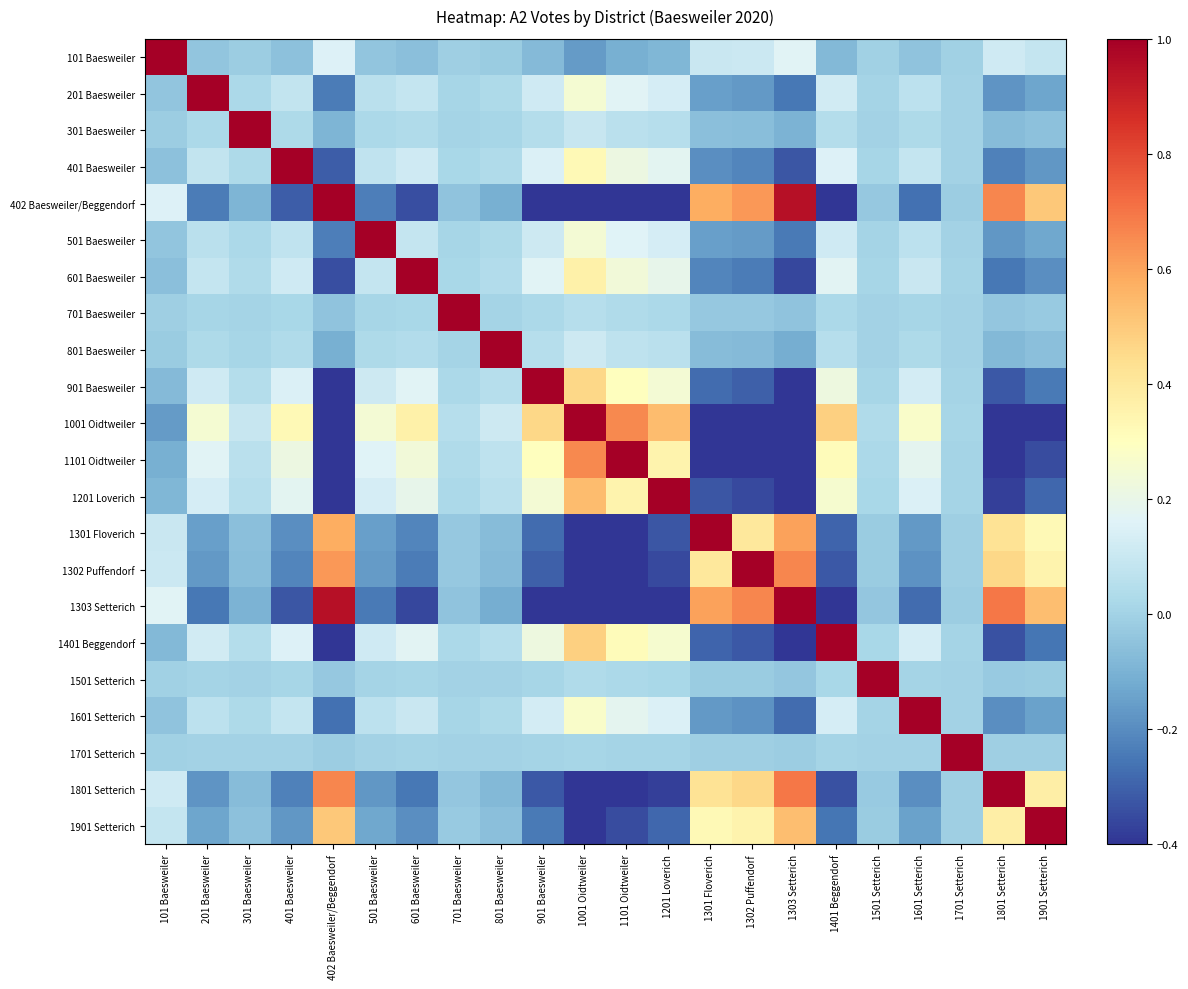

Reading left to right, list all the values displayed in this chart.

101 Baesweiler: 101 Baesweiler=1.0	201 Baesweiler=-0.0	301 Baesweiler=-0.0	401 Baesweiler=-0.1	402 Baesweiler/Beggendorf=0.2	501 Baesweiler=-0.0	601 Baesweiler=-0.1	701 Baesweiler=-0.0	801 Baesweiler=-0.0	901 Baesweiler=-0.1	1001 Oidtweiler=-0.2	1101 Oidtweiler=-0.1	1201 Loverich=-0.1	1301 Floverich=0.1	1302 Puffendorf=0.1	1303 Setterich=0.2	1401 Beggendorf=-0.1	1501 Setterich=-0.0	1601 Setterich=-0.0	1701 Setterich=-0.0	1801 Setterich=0.1	1901 Setterich=0.1
201 Baesweiler: 101 Baesweiler=-0.0	201 Baesweiler=1.0	301 Baesweiler=0.0	401 Baesweiler=0.1	402 Baesweiler/Beggendorf=-0.2	501 Baesweiler=0.1	601 Baesweiler=0.1	701 Baesweiler=0.0	801 Baesweiler=0.0	901 Baesweiler=0.1	1001 Oidtweiler=0.3	1101 Oidtweiler=0.2	1201 Loverich=0.1	1301 Floverich=-0.2	1302 Puffendorf=-0.2	1303 Setterich=-0.3	1401 Beggendorf=0.1	1501 Setterich=0.0	1601 Setterich=0.1	1701 Setterich=0.0	1801 Setterich=-0.2	1901 Setterich=-0.1
301 Baesweiler: 101 Baesweiler=-0.0	201 Baesweiler=0.0	301 Baesweiler=1.0	401 Baesweiler=0.0	402 Baesweiler/Beggendorf=-0.1	501 Baesweiler=0.0	601 Baesweiler=0.0	701 Baesweiler=0.0	801 Baesweiler=0.0	901 Baesweiler=0.0	1001 Oidtweiler=0.1	1101 Oidtweiler=0.1	1201 Loverich=0.1	1301 Floverich=-0.1	1302 Puffendorf=-0.1	1303 Setterich=-0.1	1401 Beggendorf=0.0	1501 Setterich=0.0	1601 Setterich=0.0	1701 Setterich=0.0	1801 Setterich=-0.1	1901 Setterich=-0.1
401 Baesweiler: 101 Baesweiler=-0.1	201 Baesweiler=0.1	301 Baesweiler=0.0	401 Baesweiler=1.0	402 Baesweiler/Beggendorf=-0.3	501 Baesweiler=0.1	601 Baesweiler=0.1	701 Baesweiler=0.0	801 Baesweiler=0.0	901 Baesweiler=0.1	1001 Oidtweiler=0.3	1101 Oidtweiler=0.2	1201 Loverich=0.2	1301 Floverich=-0.2	1302 Puffendorf=-0.2	1303 Setterich=-0.3	1401 Beggendorf=0.2	1501 Setterich=0.0	1601 Setterich=0.1	1701 Setterich=0.0	1801 Setterich=-0.2	1901 Setterich=-0.2
402 Baesweiler/Beggendorf: 101 Baesweiler=0.2	201 Baesweiler=-0.2	301 Baesweiler=-0.1	401 Baesweiler=-0.3	402 Baesweiler/Beggendorf=1.0	501 Baesweiler=-0.2	601 Baesweiler=-0.3	701 Baesweiler=-0.0	801 Baesweiler=-0.1	901 Baesweiler=-0.4	1001 Oidtweiler=-0.9	1101 Oidtweiler=-0.6	1201 Loverich=-0.5	1301 Floverich=0.6	1302 Puffendorf=0.6	1303 Setterich=0.9	1401 Beggendorf=-0.5	1501 Setterich=-0.0	1601 Setterich=-0.3	1701 Setterich=-0.0	1801 Setterich=0.7	1901 Setterich=0.5
501 Baesweiler: 101 Baesweiler=-0.0	201 Baesweiler=0.1	301 Baesweiler=0.0	401 Baesweiler=0.1	402 Baesweiler/Beggendorf=-0.2	501 Baesweiler=1.0	601 Baesweiler=0.1	701 Baesweiler=0.0	801 Baesweiler=0.0	901 Baesweiler=0.1	1001 Oidtweiler=0.2	1101 Oidtweiler=0.2	1201 Loverich=0.1	1301 Floverich=-0.1	1302 Puffendorf=-0.2	1303 Setterich=-0.2	1401 Beggendorf=0.1	1501 Setterich=0.0	1601 Setterich=0.1	1701 Setterich=0.0	1801 Setterich=-0.2	1901 Setterich=-0.1
601 Baesweiler: 101 Baesweiler=-0.1	201 Baesweiler=0.1	301 Baesweiler=0.0	401 Baesweiler=0.1	402 Baesweiler/Beggendorf=-0.3	501 Baesweiler=0.1	601 Baesweiler=1.0	701 Baesweiler=0.0	801 Baesweiler=0.0	901 Baesweiler=0.2	1001 Oidtweiler=0.4	1101 Oidtweiler=0.2	1201 Loverich=0.2	1301 Floverich=-0.2	1302 Puffendorf=-0.2	1303 Setterich=-0.4	1401 Beggendorf=0.2	1501 Setterich=0.0	1601 Setterich=0.1	1701 Setterich=0.0	1801 Setterich=-0.3	1901 Setterich=-0.2
701 Baesweiler: 101 Baesweiler=-0.0	201 Baesweiler=0.0	301 Baesweiler=0.0	401 Baesweiler=0.0	402 Baesweiler/Beggendorf=-0.0	501 Baesweiler=0.0	601 Baesweiler=0.0	701 Baesweiler=1.0	801 Baesweiler=0.0	901 Baesweiler=0.0	1001 Oidtweiler=0.0	1101 Oidtweiler=0.0	1201 Loverich=0.0	1301 Floverich=-0.0	1302 Puffendorf=-0.0	1303 Setterich=-0.0	1401 Beggendorf=0.0	1501 Setterich=0.0	1601 Setterich=0.0	1701 Setterich=0.0	1801 Setterich=-0.0	1901 Setterich=-0.0
801 Baesweiler: 101 Baesweiler=-0.0	201 Baesweiler=0.0	301 Baesweiler=0.0	401 Baesweiler=0.0	402 Baesweiler/Beggendorf=-0.1	501 Baesweiler=0.0	601 Baesweiler=0.0	701 Baesweiler=0.0	801 Baesweiler=1.0	901 Baesweiler=0.1	1001 Oidtweiler=0.1	1101 Oidtweiler=0.1	1201 Loverich=0.1	1301 Floverich=-0.1	1302 Puffendorf=-0.1	1303 Setterich=-0.1	1401 Beggendorf=0.1	1501 Setterich=0.0	1601 Setterich=0.0	1701 Setterich=0.0	1801 Setterich=-0.1	1901 Setterich=-0.1
901 Baesweiler: 101 Baesweiler=-0.1	201 Baesweiler=0.1	301 Baesweiler=0.0	401 Baesweiler=0.1	402 Baesweiler/Beggendorf=-0.4	501 Baesweiler=0.1	601 Baesweiler=0.2	701 Baesweiler=0.0	801 Baesweiler=0.1	901 Baesweiler=1.0	1001 Oidtweiler=0.5	1101 Oidtweiler=0.3	1201 Loverich=0.2	1301 Floverich=-0.3	1302 Puffendorf=-0.3	1303 Setterich=-0.5	1401 Beggendorf=0.2	1501 Setterich=0.0	1601 Setterich=0.1	1701 Setterich=0.0	1801 Setterich=-0.3	1901 Setterich=-0.2
1001 Oidtweiler: 101 Baesweiler=-0.2	201 Baesweiler=0.3	301 Baesweiler=0.1	401 Baesweiler=0.3	402 Baesweiler/Beggendorf=-0.9	501 Baesweiler=0.2	601 Baesweiler=0.4	701 Baesweiler=0.0	801 Baesweiler=0.1	901 Baesweiler=0.5	1001 Oidtweiler=1.0	1101 Oidtweiler=0.7	1201 Loverich=0.5	1301 Floverich=-0.6	1302 Puffendorf=-0.7	1303 Setterich=-1.0	1401 Beggendorf=0.5	1501 Setterich=0.0	1601 Setterich=0.3	1701 Setterich=0.0	1801 Setterich=-0.7	1901 Setterich=-0.5
1101 Oidtweiler: 101 Baesweiler=-0.1	201 Baesweiler=0.2	301 Baesweiler=0.1	401 Baesweiler=0.2	402 Baesweiler/Beggendorf=-0.6	501 Baesweiler=0.2	601 Baesweiler=0.2	701 Baesweiler=0.0	801 Baesweiler=0.1	901 Baesweiler=0.3	1001 Oidtweiler=0.7	1101 Oidtweiler=1.0	1201 Loverich=0.4	1301 Floverich=-0.4	1302 Puffendorf=-0.4	1303 Setterich=-0.7	1401 Beggendorf=0.3	1501 Setterich=0.0	1601 Setterich=0.2	1701 Setterich=0.0	1801 Setterich=-0.5	1901 Setterich=-0.3
1201 Loverich: 101 Baesweiler=-0.1	201 Baesweiler=0.1	301 Baesweiler=0.1	401 Baesweiler=0.2	402 Baesweiler/Beggendorf=-0.5	501 Baesweiler=0.1	601 Baesweiler=0.2	701 Baesweiler=0.0	801 Baesweiler=0.1	901 Baesweiler=0.2	1001 Oidtweiler=0.5	1101 Oidtweiler=0.4	1201 Loverich=1.0	1301 Floverich=-0.3	1302 Puffendorf=-0.4	1303 Setterich=-0.5	1401 Beggendorf=0.3	1501 Setterich=0.0	1601 Setterich=0.1	1701 Setterich=0.0	1801 Setterich=-0.4	1901 Setterich=-0.3
1301 Floverich: 101 Baesweiler=0.1	201 Baesweiler=-0.2	301 Baesweiler=-0.1	401 Baesweiler=-0.2	402 Baesweiler/Beggendorf=0.6	501 Baesweiler=-0.1	601 Baesweiler=-0.2	701 Baesweiler=-0.0	801 Baesweiler=-0.1	901 Baesweiler=-0.3	1001 Oidtweiler=-0.6	1101 Oidtweiler=-0.4	1201 Loverich=-0.3	1301 Floverich=1.0	1302 Puffendorf=0.4	1303 Setterich=0.6	1401 Beggendorf=-0.3	1501 Setterich=-0.0	1601 Setterich=-0.2	1701 Setterich=-0.0	1801 Setterich=0.4	1901 Setterich=0.3
1302 Puffendorf: 101 Baesweiler=0.1	201 Baesweiler=-0.2	301 Baesweiler=-0.1	401 Baesweiler=-0.2	402 Baesweiler/Beggendorf=0.6	501 Baesweiler=-0.2	601 Baesweiler=-0.2	701 Baesweiler=-0.0	801 Baesweiler=-0.1	901 Baesweiler=-0.3	1001 Oidtweiler=-0.7	1101 Oidtweiler=-0.4	1201 Loverich=-0.4	1301 Floverich=0.4	1302 Puffendorf=1.0	1303 Setterich=0.7	1401 Beggendorf=-0.3	1501 Setterich=-0.0	1601 Setterich=-0.2	1701 Setterich=-0.0	1801 Setterich=0.5	1901 Setterich=0.4
1303 Setterich: 101 Baesweiler=0.2	201 Baesweiler=-0.3	301 Baesweiler=-0.1	401 Baesweiler=-0.3	402 Baesweiler/Beggendorf=0.9	501 Baesweiler=-0.2	601 Baesweiler=-0.4	701 Baesweiler=-0.0	801 Baesweiler=-0.1	901 Baesweiler=-0.5	1001 Oidtweiler=-1.0	1101 Oidtweiler=-0.7	1201 Loverich=-0.5	1301 Floverich=0.6	1302 Puffendorf=0.7	1303 Setterich=1.0	1401 Beggendorf=-0.5	1501 Setterich=-0.0	1601 Setterich=-0.3	1701 Setterich=-0.0	1801 Setterich=0.7	1901 Setterich=0.5
1401 Beggendorf: 101 Baesweiler=-0.1	201 Baesweiler=0.1	301 Baesweiler=0.0	401 Baesweiler=0.2	402 Baesweiler/Beggendorf=-0.5	501 Baesweiler=0.1	601 Baesweiler=0.2	701 Baesweiler=0.0	801 Baesweiler=0.1	901 Baesweiler=0.2	1001 Oidtweiler=0.5	1101 Oidtweiler=0.3	1201 Loverich=0.3	1301 Floverich=-0.3	1302 Puffendorf=-0.3	1303 Setterich=-0.5	1401 Beggendorf=1.0	1501 Setterich=0.0	1601 Setterich=0.1	1701 Setterich=0.0	1801 Setterich=-0.3	1901 Setterich=-0.3
1501 Setterich: 101 Baesweiler=-0.0	201 Baesweiler=0.0	301 Baesweiler=0.0	401 Baesweiler=0.0	402 Baesweiler/Beggendorf=-0.0	501 Baesweiler=0.0	601 Baesweiler=0.0	701 Baesweiler=0.0	801 Baesweiler=0.0	901 Baesweiler=0.0	1001 Oidtweiler=0.0	1101 Oidtweiler=0.0	1201 Loverich=0.0	1301 Floverich=-0.0	1302 Puffendorf=-0.0	1303 Setterich=-0.0	1401 Beggendorf=0.0	1501 Setterich=1.0	1601 Setterich=0.0	1701 Setterich=0.0	1801 Setterich=-0.0	1901 Setterich=-0.0
1601 Setterich: 101 Baesweiler=-0.0	201 Baesweiler=0.1	301 Baesweiler=0.0	401 Baesweiler=0.1	402 Baesweiler/Beggendorf=-0.3	501 Baesweiler=0.1	601 Baesweiler=0.1	701 Baesweiler=0.0	801 Baesweiler=0.0	901 Baesweiler=0.1	1001 Oidtweiler=0.3	1101 Oidtweiler=0.2	1201 Loverich=0.1	1301 Floverich=-0.2	1302 Puffendorf=-0.2	1303 Setterich=-0.3	1401 Beggendorf=0.1	1501 Setterich=0.0	1601 Setterich=1.0	1701 Setterich=0.0	1801 Setterich=-0.2	1901 Setterich=-0.1
1701 Setterich: 101 Baesweiler=-0.0	201 Baesweiler=0.0	301 Baesweiler=0.0	401 Baesweiler=0.0	402 Baesweiler/Beggendorf=-0.0	501 Baesweiler=0.0	601 Baesweiler=0.0	701 Baesweiler=0.0	801 Baesweiler=0.0	901 Baesweiler=0.0	1001 Oidtweiler=0.0	1101 Oidtweiler=0.0	1201 Loverich=0.0	1301 Floverich=-0.0	1302 Puffendorf=-0.0	1303 Setterich=-0.0	1401 Beggendorf=0.0	1501 Setterich=0.0	1601 Setterich=0.0	1701 Setterich=1.0	1801 Setterich=-0.0	1901 Setterich=-0.0
1801 Setterich: 101 Baesweiler=0.1	201 Baesweiler=-0.2	301 Baesweiler=-0.1	401 Baesweiler=-0.2	402 Baesweiler/Beggendorf=0.7	501 Baesweiler=-0.2	601 Baesweiler=-0.3	701 Baesweiler=-0.0	801 Baesweiler=-0.1	901 Baesweiler=-0.3	1001 Oidtweiler=-0.7	1101 Oidtweiler=-0.5	1201 Loverich=-0.4	1301 Floverich=0.4	1302 Puffendorf=0.5	1303 Setterich=0.7	1401 Beggendorf=-0.3	1501 Setterich=-0.0	1601 Setterich=-0.2	1701 Setterich=-0.0	1801 Setterich=1.0	1901 Setterich=0.4
1901 Setterich: 101 Baesweiler=0.1	201 Baesweiler=-0.1	301 Baesweiler=-0.1	401 Baesweiler=-0.2	402 Baesweiler/Beggendorf=0.5	501 Baesweiler=-0.1	601 Baesweiler=-0.2	701 Baesweiler=-0.0	801 Baesweiler=-0.1	901 Baesweiler=-0.2	1001 Oidtweiler=-0.5	1101 Oidtweiler=-0.3	1201 Loverich=-0.3	1301 Floverich=0.3	1302 Puffendorf=0.4	1303 Setterich=0.5	1401 Beggendorf=-0.3	1501 Setterich=-0.0	1601 Setterich=-0.1	1701 Setterich=-0.0	1801 Setterich=0.4	1901 Setterich=1.0